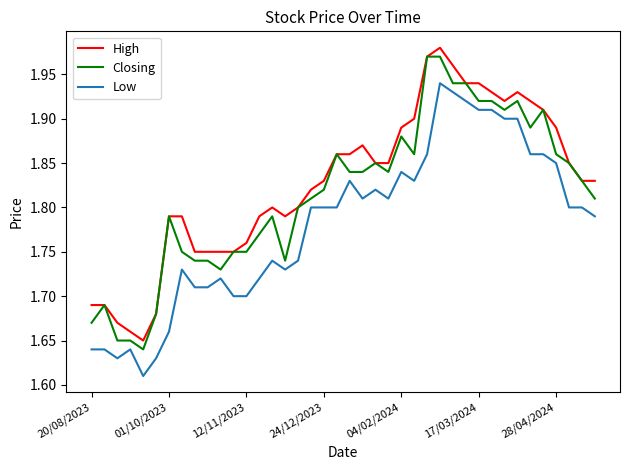

How many lines are shown in the chart?

3